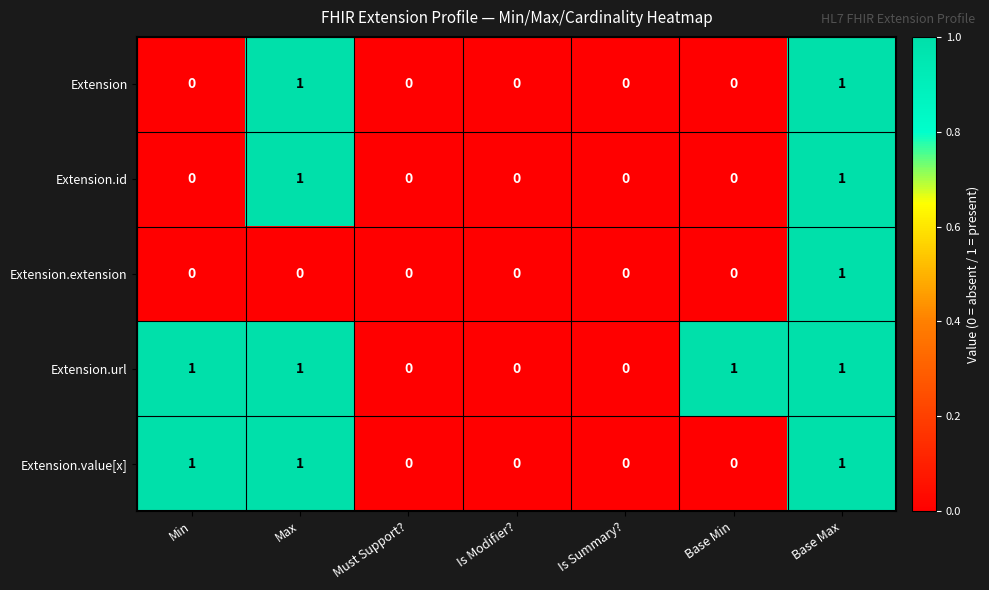

What is the total value across all series at Min?

2